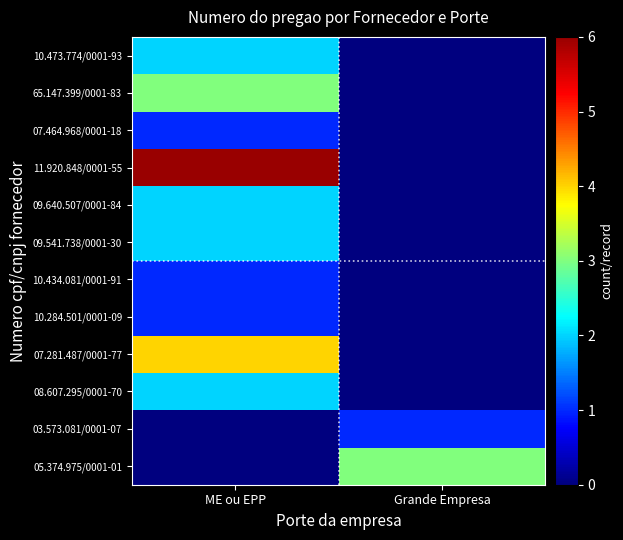

At which category is the sum across all series the highest?

ME ou EPP